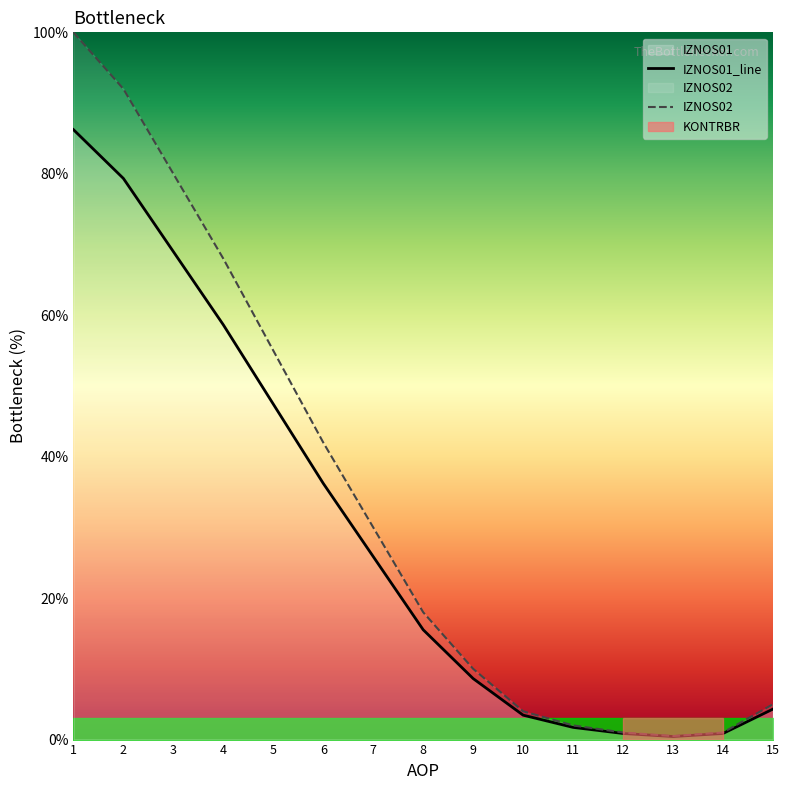

Reading left to right, what are all the values shown in this chart?

IZNOS01_line: 86.2	79.3	69.0	58.6	47.4	36.2	25.9	15.5	8.6	3.4	1.7	0.9	0.4	0.9	4.3
IZNOS02: 100.0	92.0	80.0	68.0	55.0	42.0	30.0	18.0	10.0	4.0	2.0	1.0	0.5	1.0	5.0